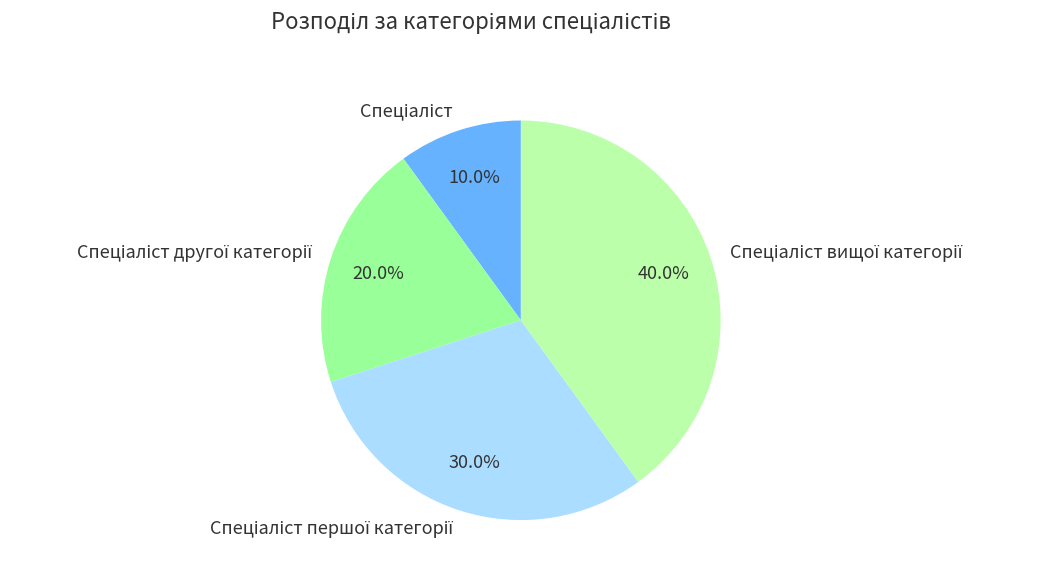

Is there any slice that represents more than half of the pie?

No